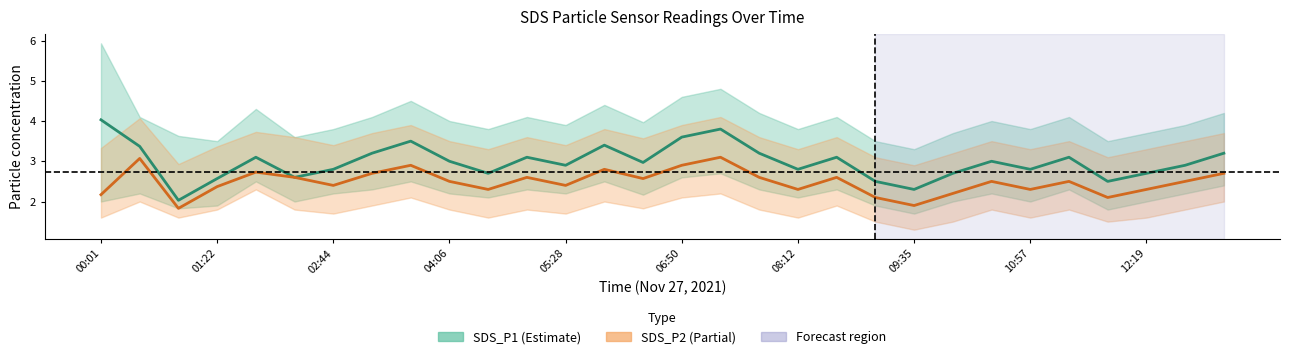

At which label does SDS_P1_lower first exceed 2?

00:28